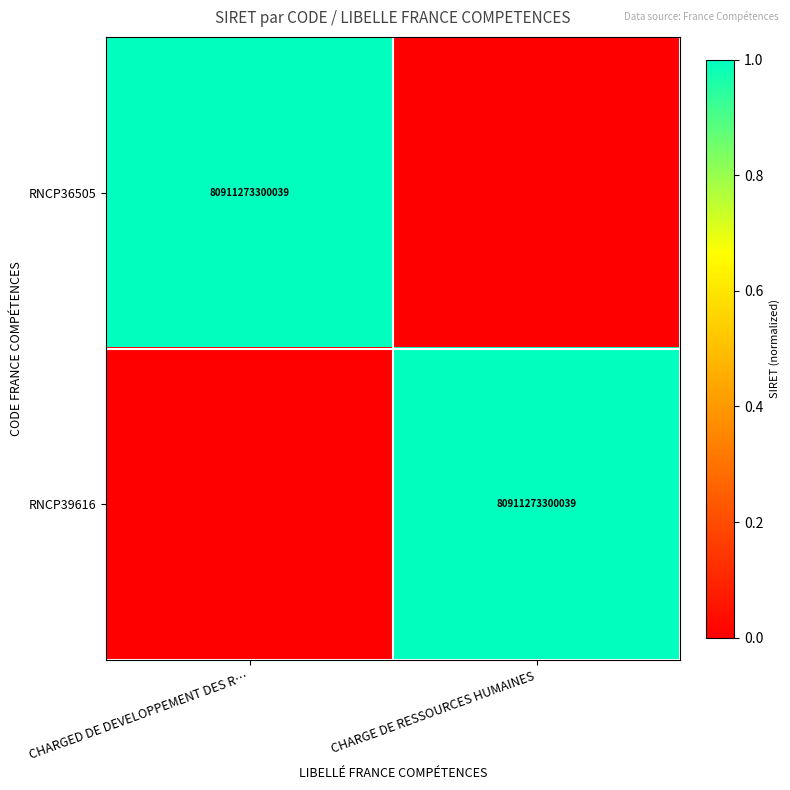

The RNCP39616 series shows 80911273300039 at CHARGE DE RESSOURCES HUMAINES. True or false?

True